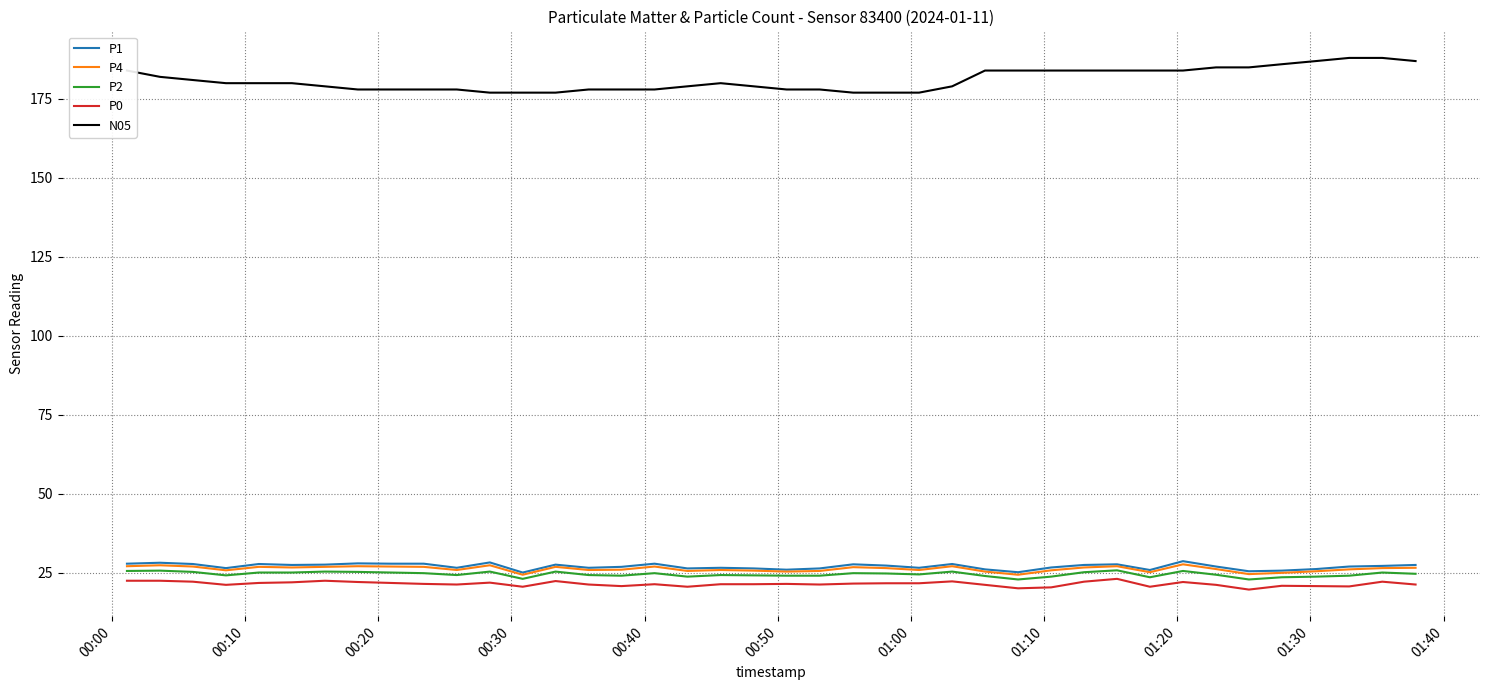

What is the highest value of the P2 series?

25.7